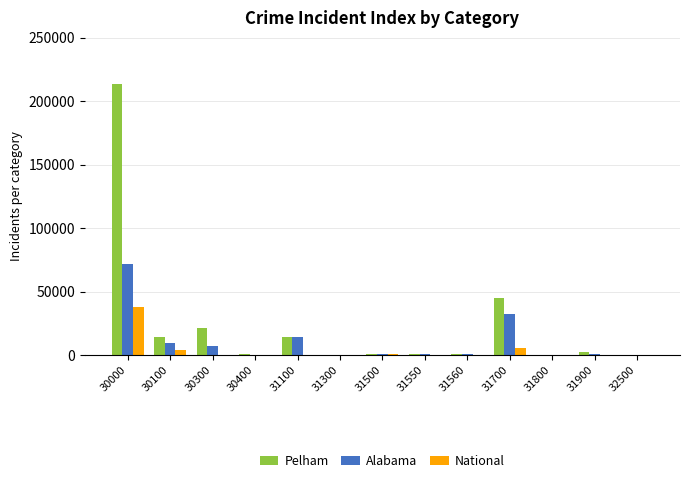

What is the sum of all Alabama values?

138044